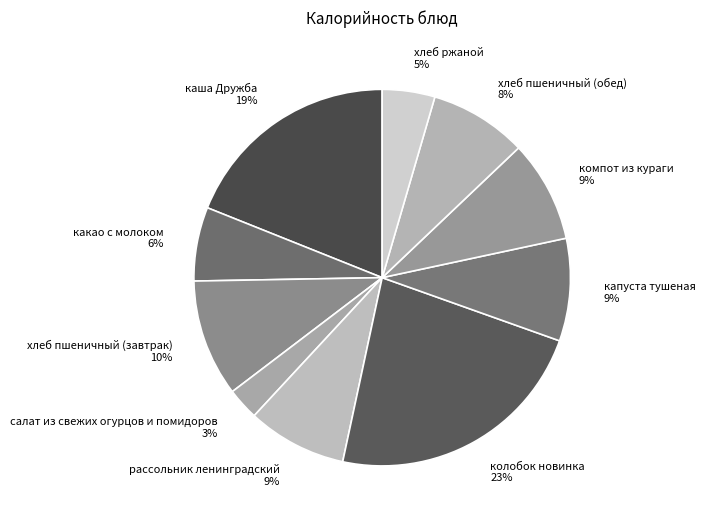

Is there a majority slice in this chart?

No